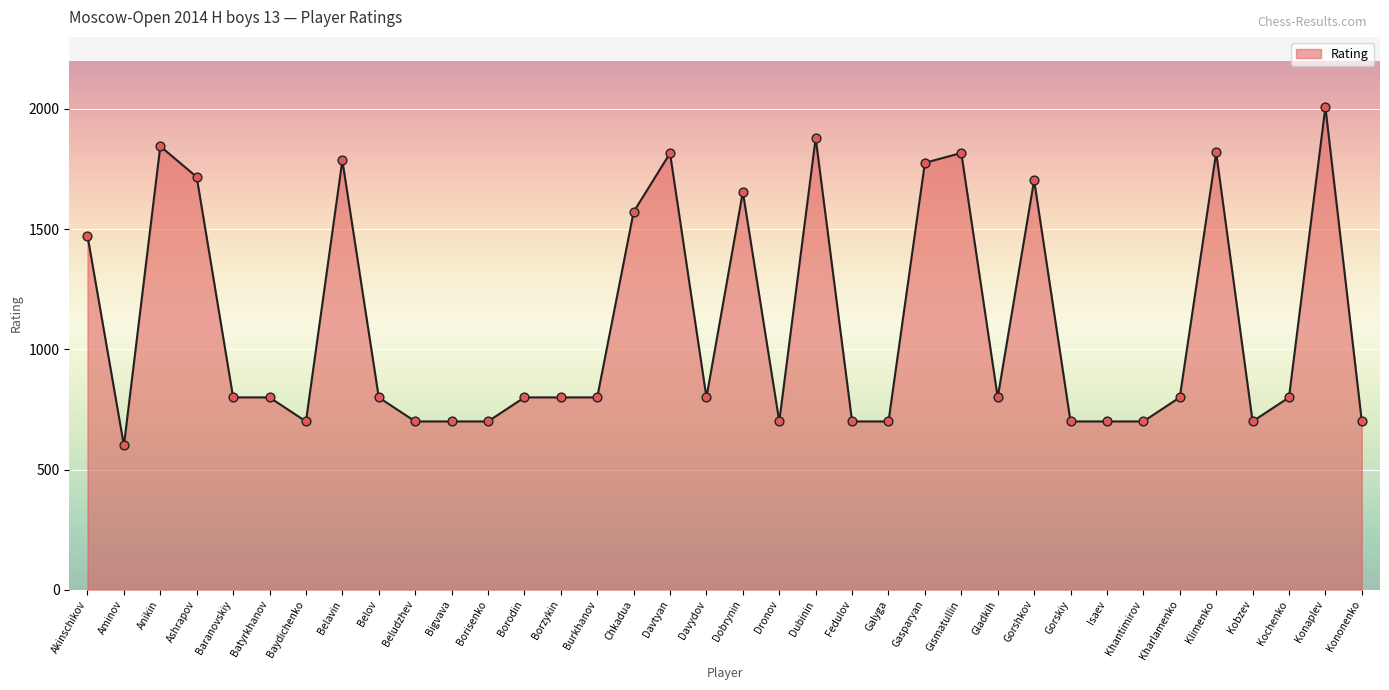

Which has a higher value, Borzykin or Dobrynin?

Dobrynin